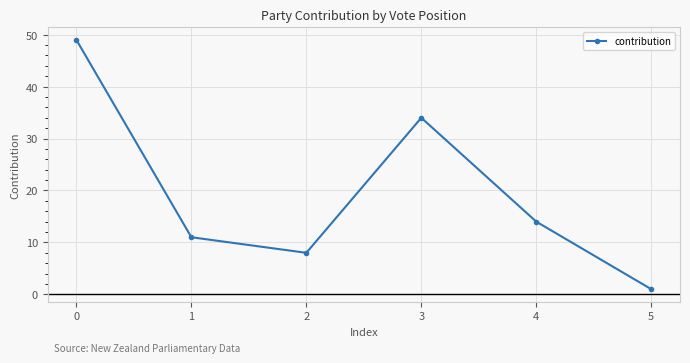

What is the change in value from 1 to 4?

+3